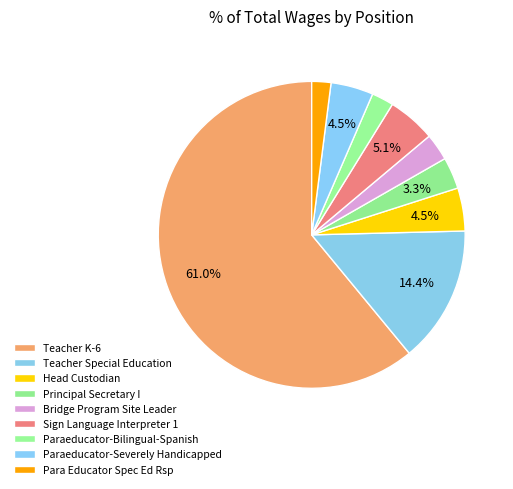

Count the number of slices in the pie.

9